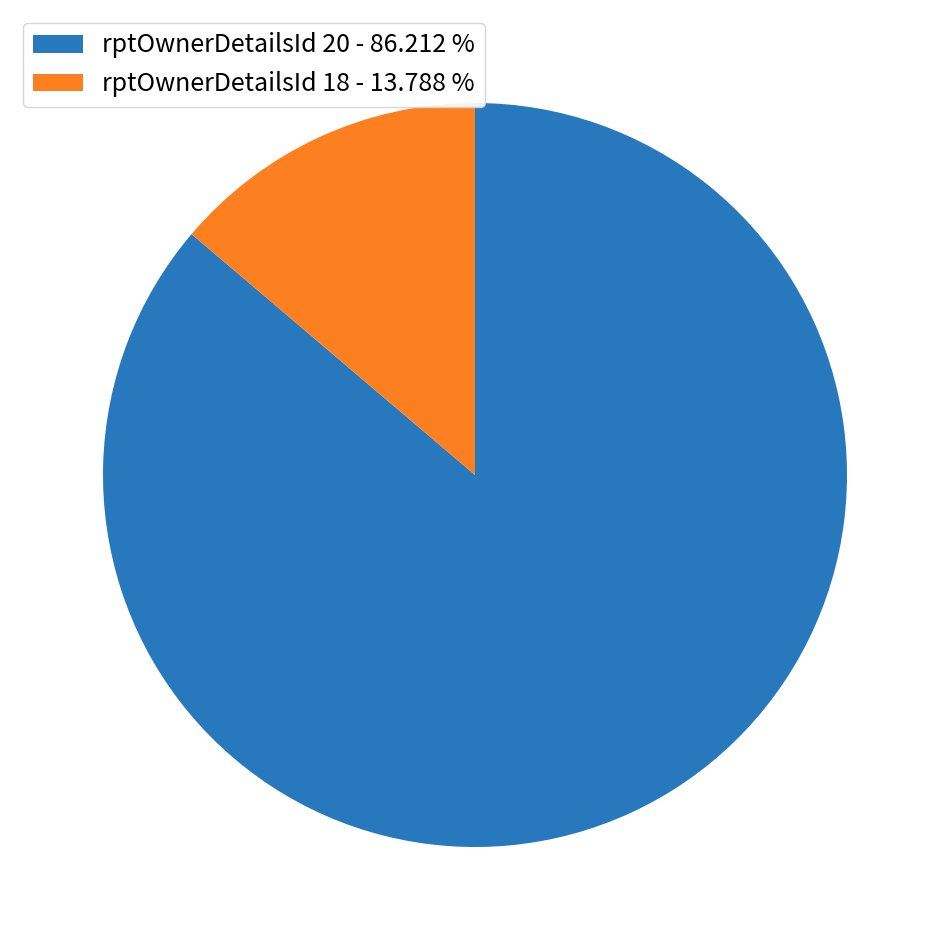

Do rptOwnerDetailsId 18 - 13.788 % and rptOwnerDetailsId 20 - 86.212 % together represent more than half of the pie?

Yes